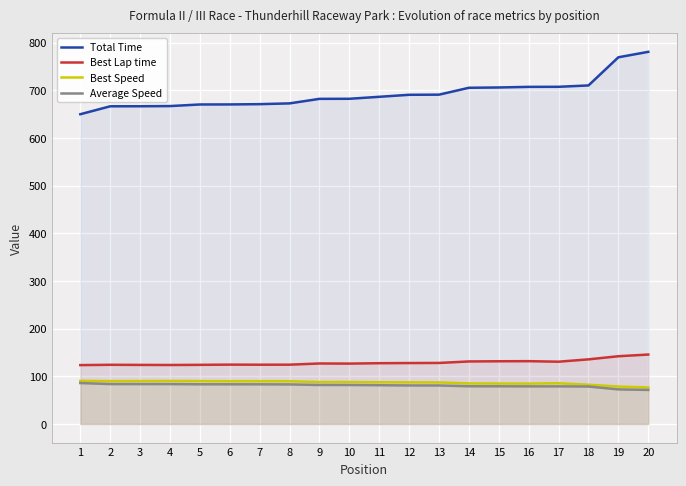

What are all the series names shown in the legend?

Total Time, Best Lap time, Best Speed, Average Speed